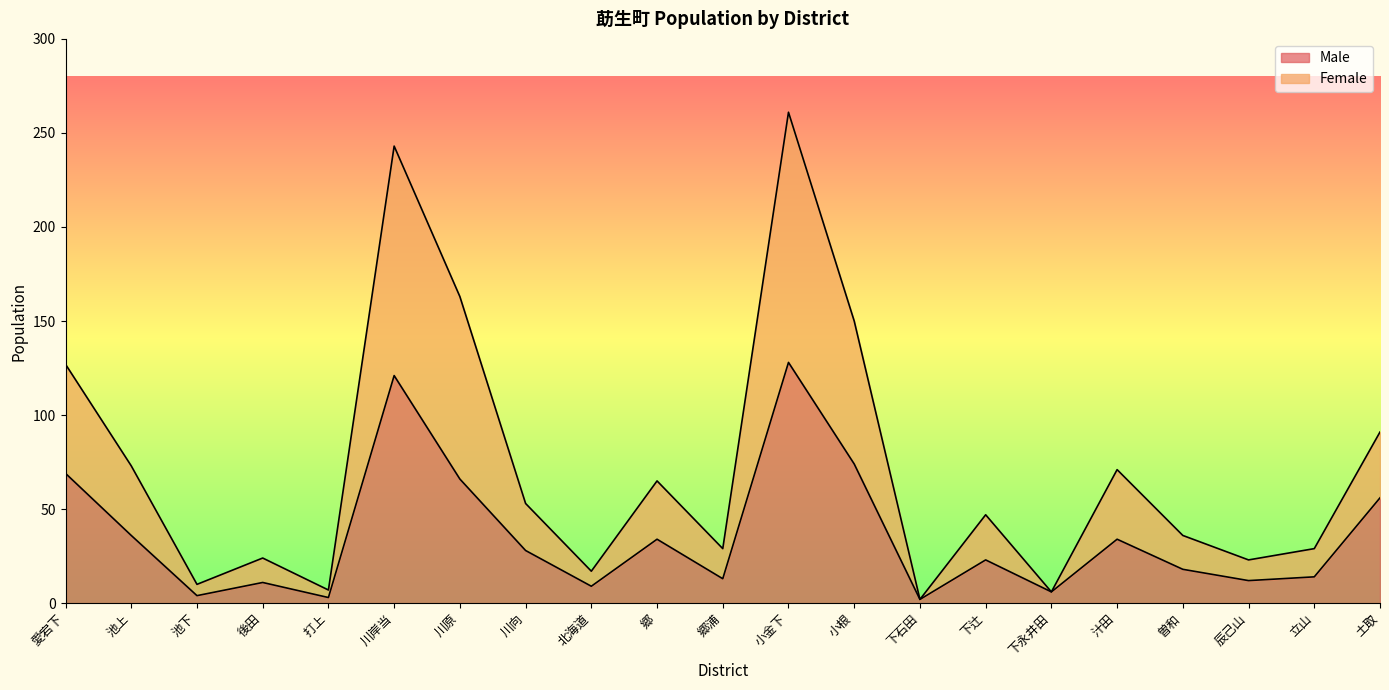

Which category has the highest value in the Male series?

小金下